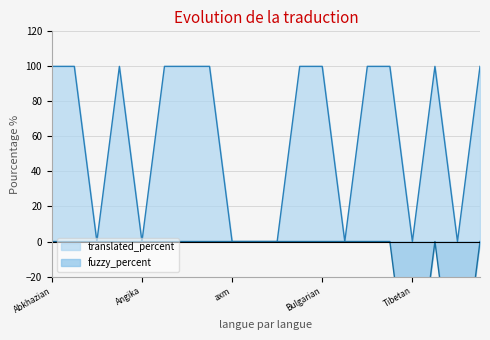

What value does the fuzzy_percent series have at Bodo?

-100